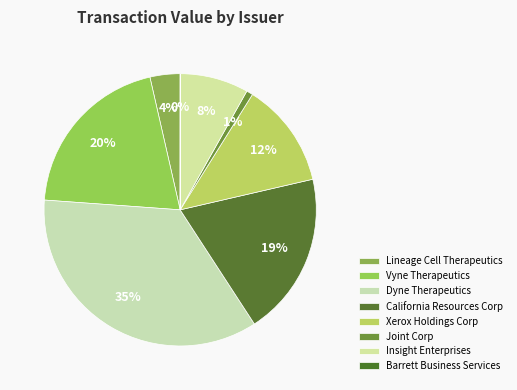

How many slices are in this pie chart?

8